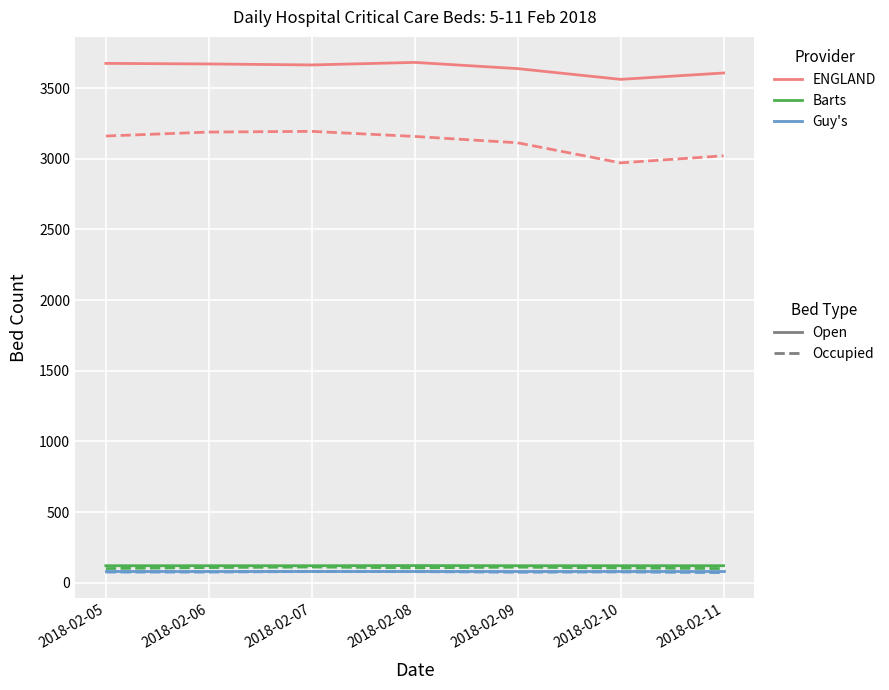

What is the greatest value displayed?

3682